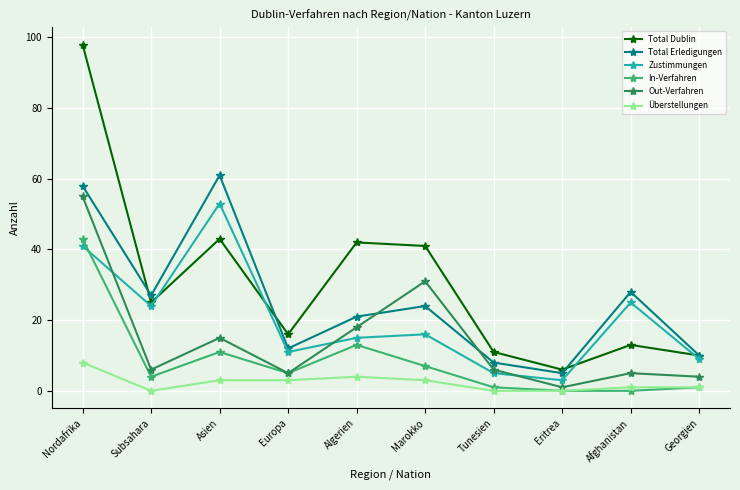

True or false: Überstellungen and Zustimmungen cross at least once.

False